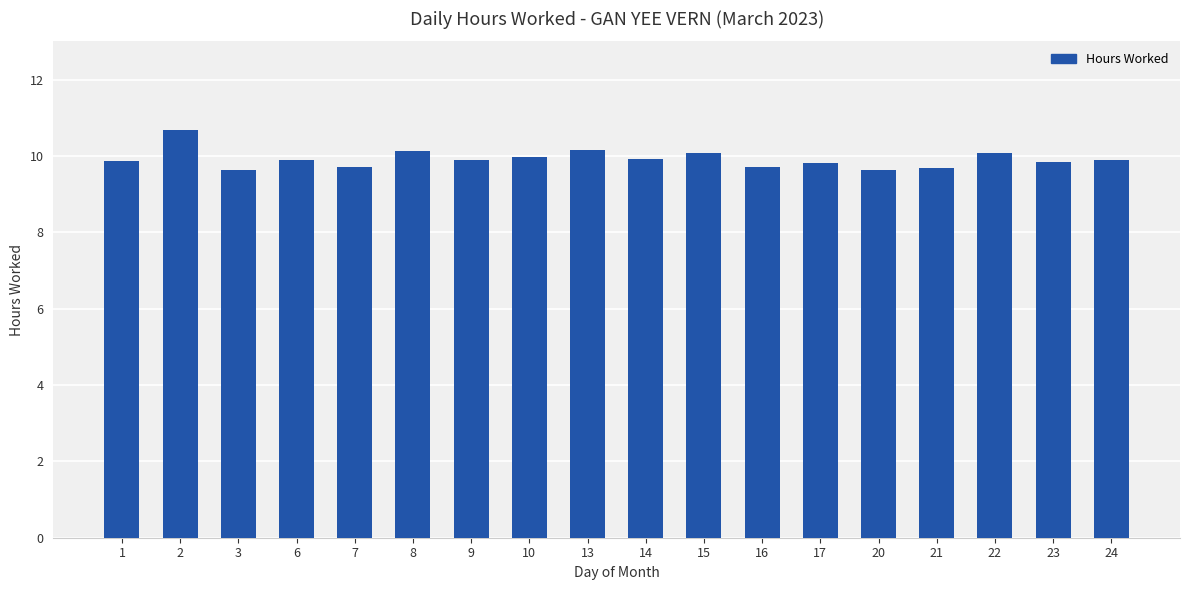

What is the ratio of the value at 15 to the value at 23?

1.0